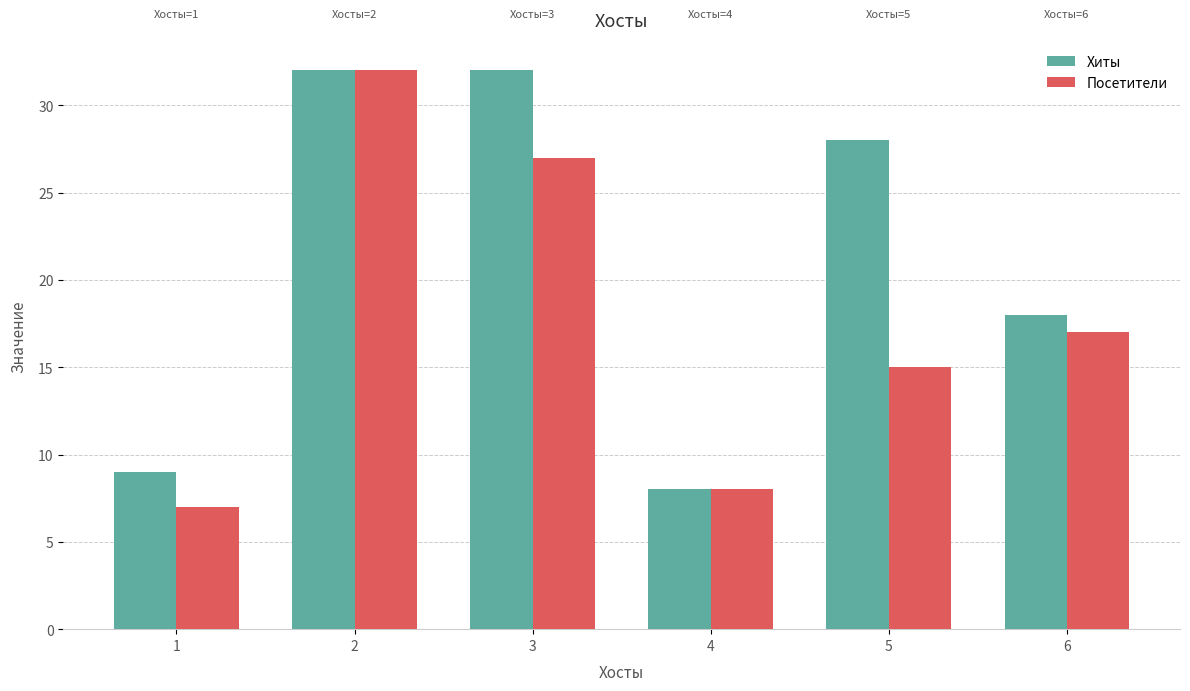

What is the minimum value shown in the chart?

7